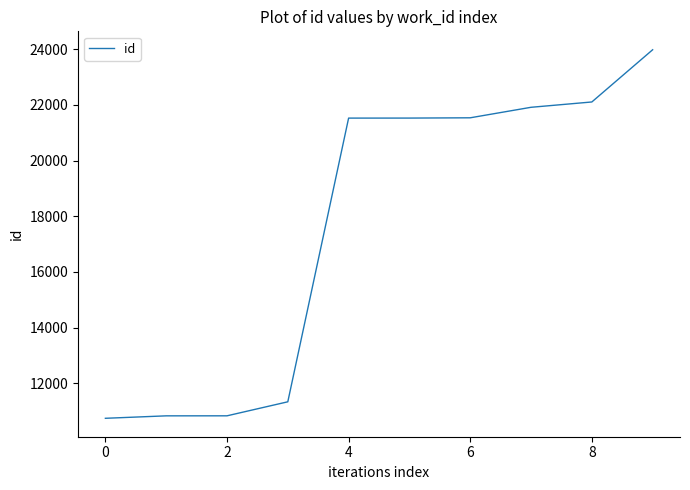

What is the smallest value displayed?

10748